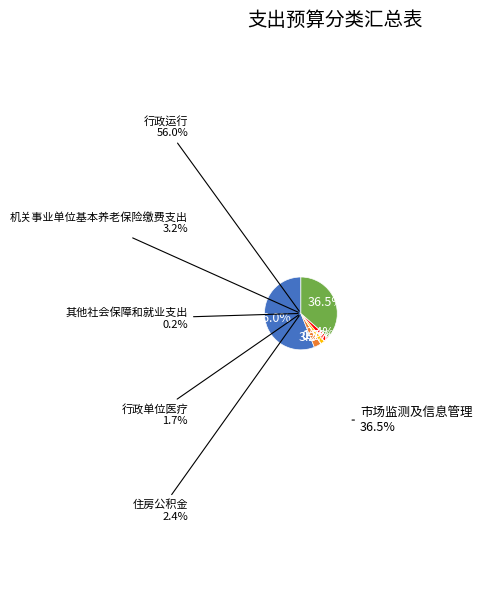

To the nearest percent, what is the difference between the 市场监测及信息管理 and 机关事业单位基本养老保险缴费支出 slice percentages?

33%